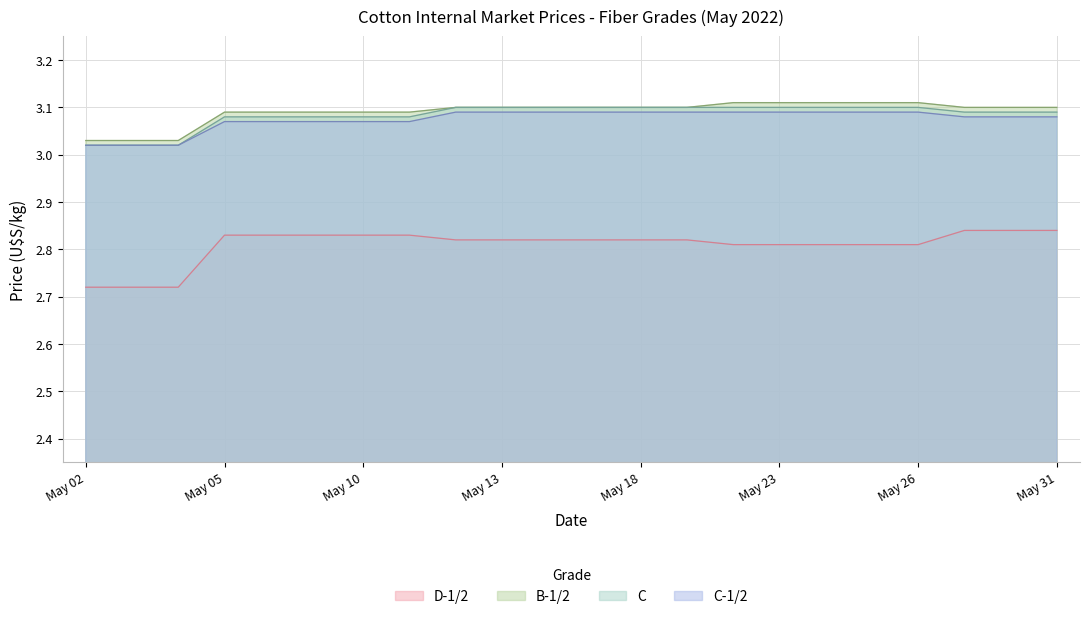

List the series in order of their peak value, lowest first.

D-1/2, C-1/2, C, B-1/2